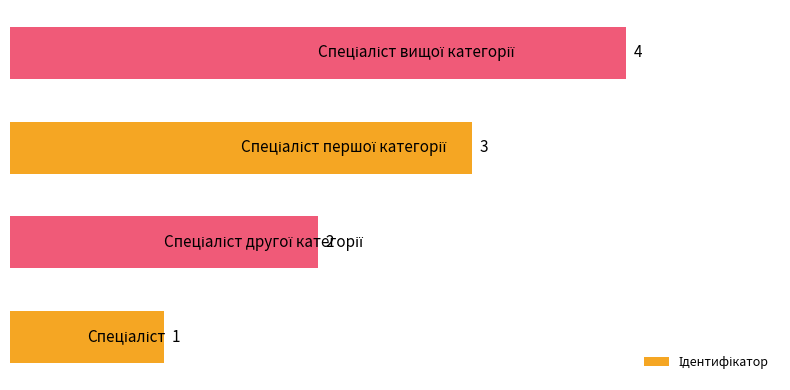

What is the greatest value displayed?

4